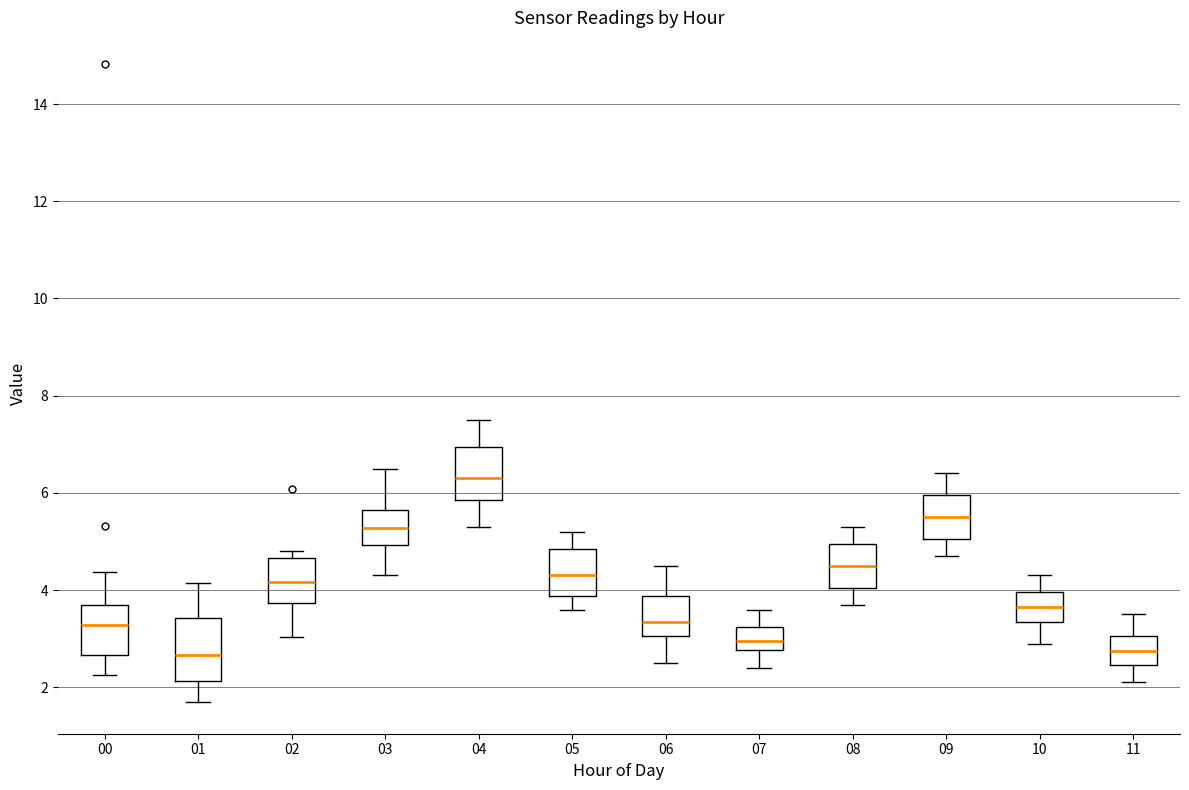

Reading left to right, read every box against the y-axis: the position of its median line, the range the box covers, and the ends of its whiskers. The values are not printed on the chart, so give them approximately, as read against the axis.

00: median 3.2, box 2.6 to 3.6, whiskers 2.2 to 4.4
01: median 2.6, box 2.2 to 3.4, whiskers 1.8 to 4.2
02: median 4.2, box 3.8 to 4.6, whiskers 3.0 to 4.8
03: median 5.2, box 5.0 to 5.6, whiskers 4.4 to 6.6
04: median 6.4, box 5.8 to 7.0, whiskers 5.4 to 7.6
05: median 4.4, box 3.8 to 4.8, whiskers 3.6 to 5.2
06: median 3.4, box 3.0 to 3.8, whiskers 2.6 to 4.6
07: median 3.0, box 2.8 to 3.2, whiskers 2.4 to 3.6
08: median 4.6, box 4.0 to 5.0, whiskers 3.8 to 5.4
09: median 5.6, box 5.0 to 6.0, whiskers 4.8 to 6.4
10: median 3.6, box 3.4 to 4.0, whiskers 3.0 to 4.4
11: median 2.8, box 2.4 to 3.0, whiskers 2.2 to 3.6